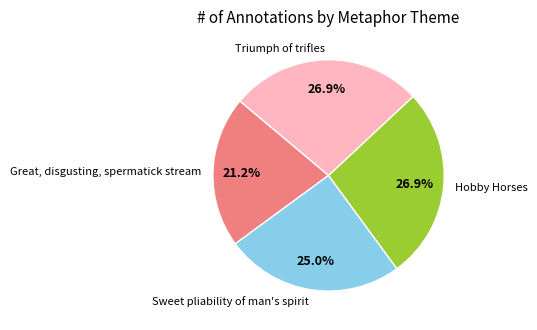

What is the smallest slice in the pie chart?

Great, disgusting, spermatick stream